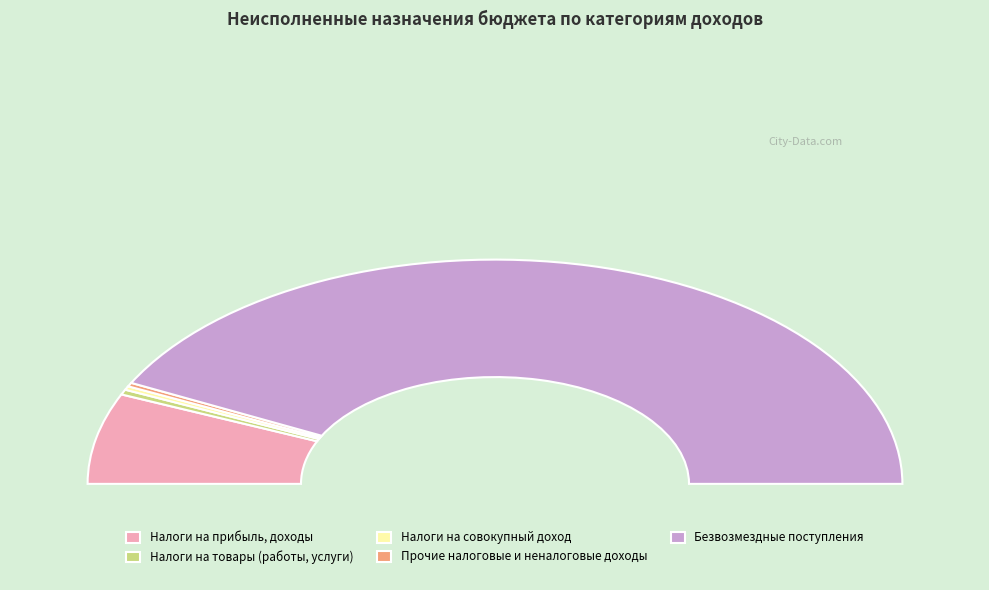

Which has a higher value, НАЛОГИ НА ПРИБЫЛЬ, ДОХОДЫ or НАЛОГИ НА СОВОКУПНЫЙ ДОХОД?

НАЛОГИ НА ПРИБЫЛЬ, ДОХОДЫ